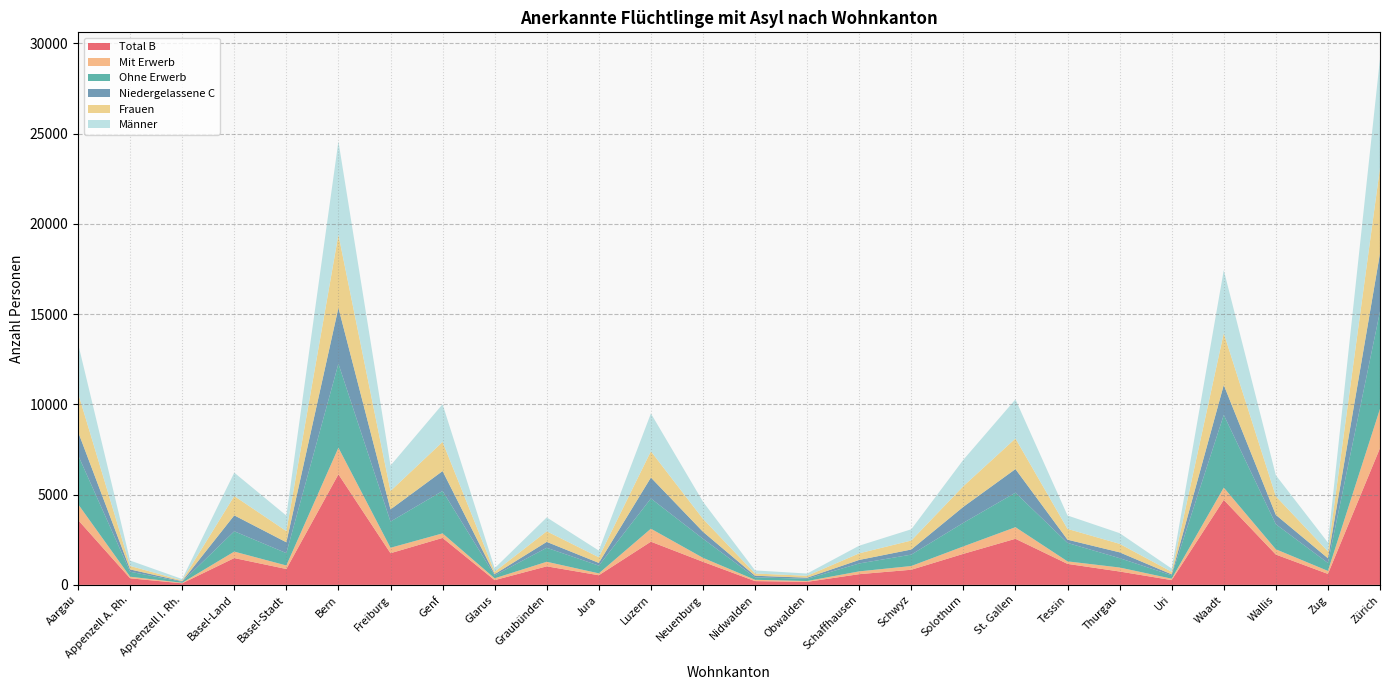

Reading left to right, transcribe all the data shown in this chart.

Total B: 3597	364	86	1485	879	6126	1754	2601	262	1027	533	2393	1278	209	168	593	838	1719	2553	1162	740	264	4708	1680	607	7576
Mit Erwerb: 880	89	30	359	196	1474	302	252	102	253	105	719	221	73	45	155	207	412	643	140	222	79	681	292	167	2178
Ohne Erwerb: 2717	275	56	1126	683	4652	1452	2349	160	774	428	1674	1057	136	123	438	631	1307	1910	1022	518	185	4027	1388	440	5398
Niedergelassene C: 1294	128	32	881	601	3097	673	1103	69	328	151	1159	387	87	62	196	283	887	1309	179	323	55	1657	517	262	3213
Frauen: 2148	194	43	1071	620	4054	1022	1616	133	586	314	1454	716	125	106	366	498	1145	1695	598	471	141	2876	1032	380	4745
Männer: 2743	298	75	1295	860	5169	1405	2088	198	769	370	2098	949	171	124	423	623	1461	2167	743	592	178	3489	1165	489	6044